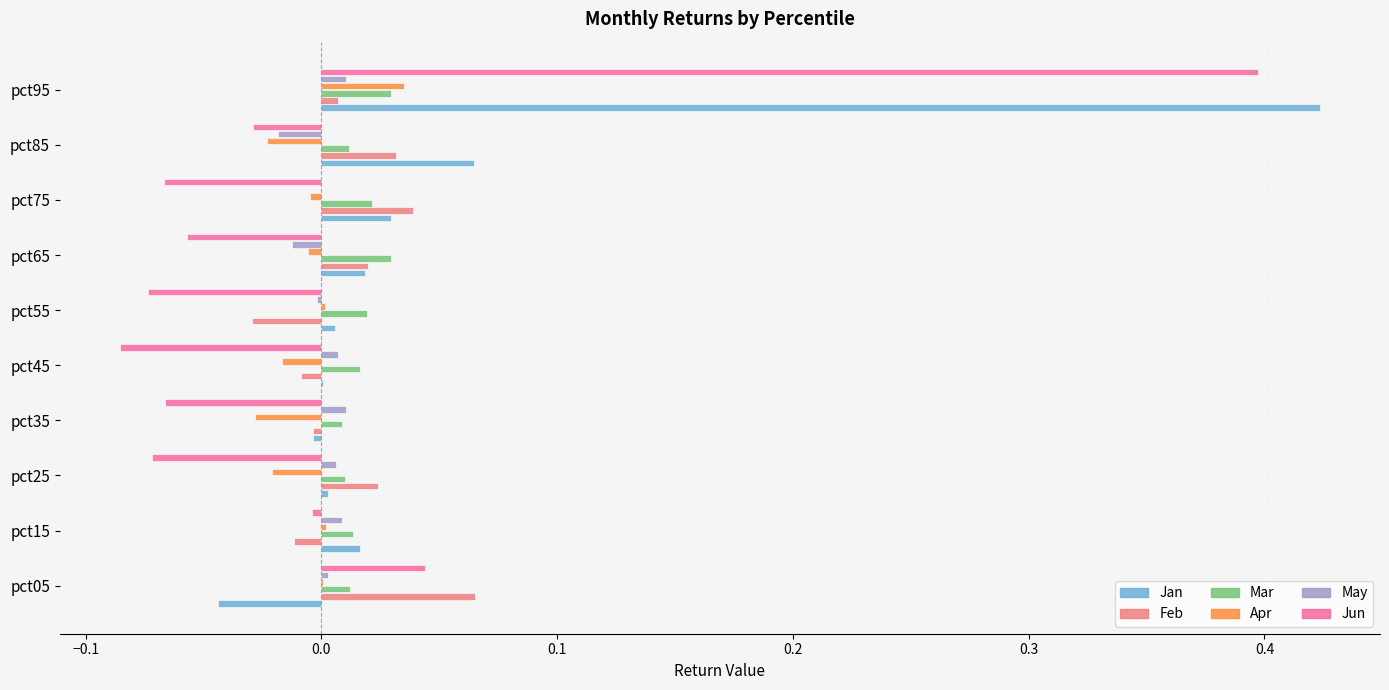

Which series has the largest total across all categories?

Jan